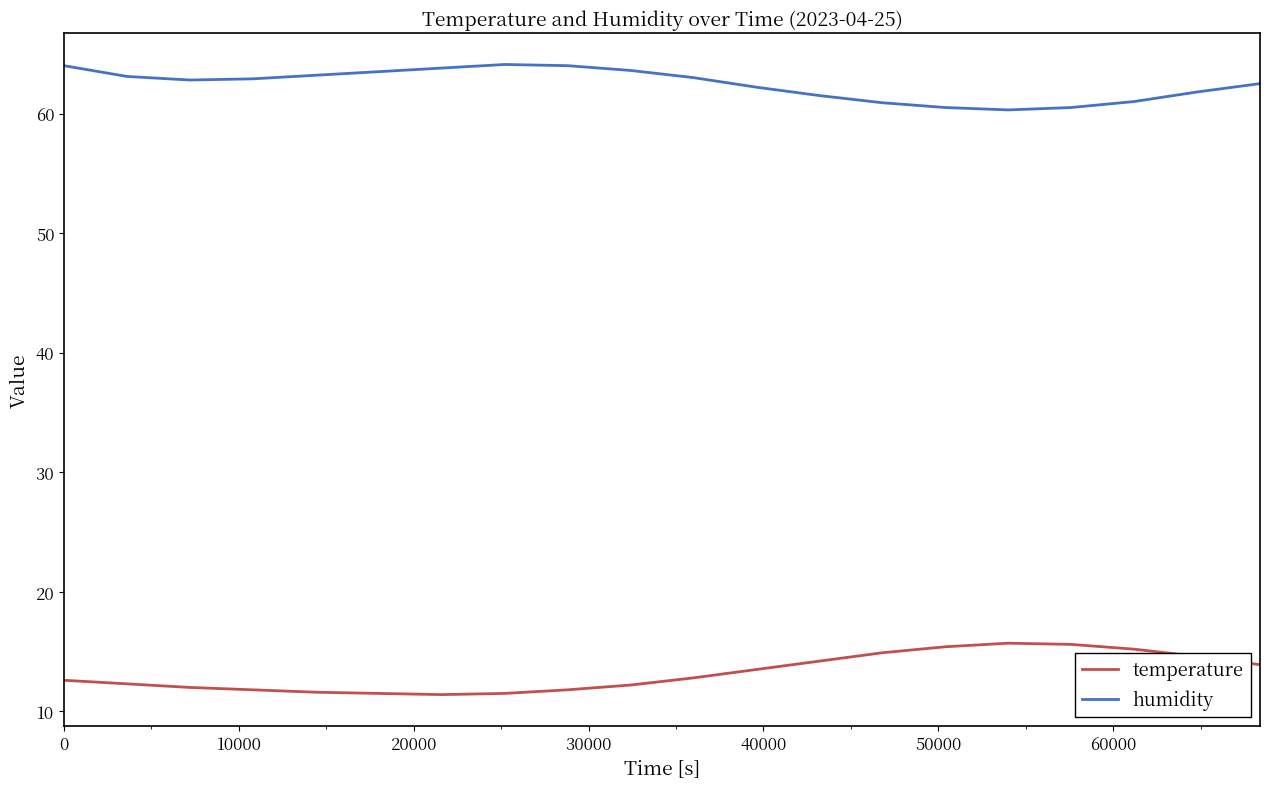

What is the minimum value shown in the chart?

11.4